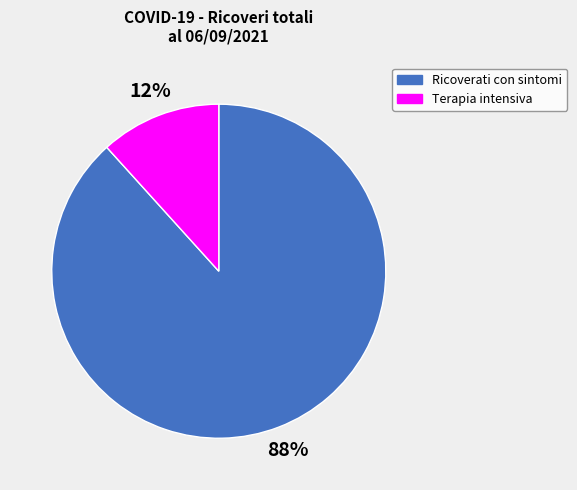

Rank the categories by value from highest to lowest.

Ricoverati con sintomi, Terapia intensiva